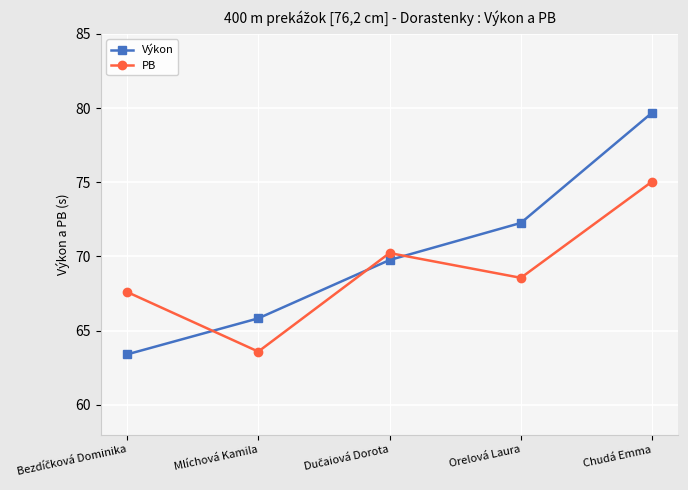

Which series has the largest total across all categories?

Výkon